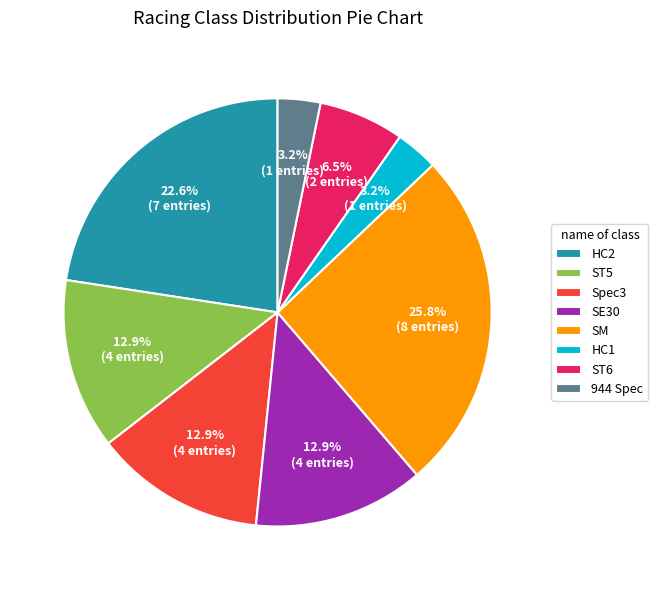

Between ST6 and ST5, which is larger?

ST5